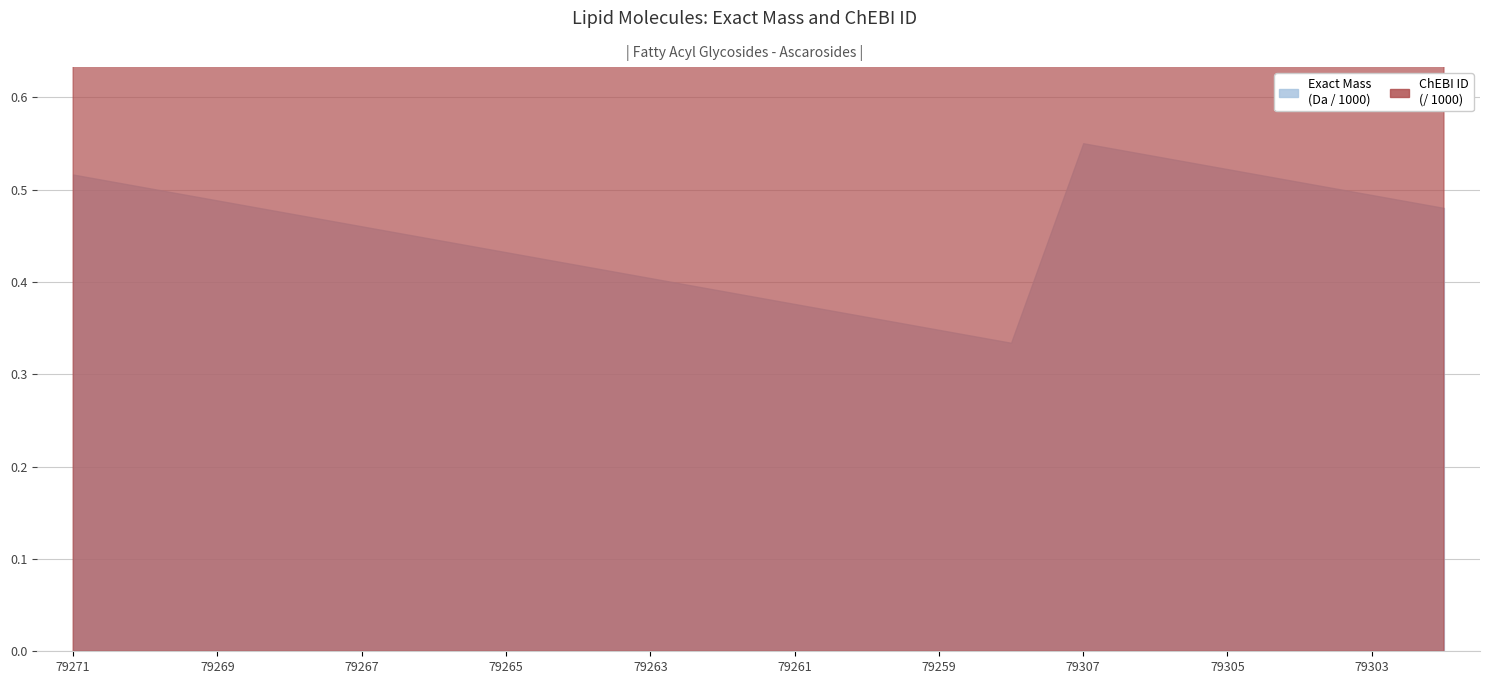

What is the smallest value displayed?

334.2